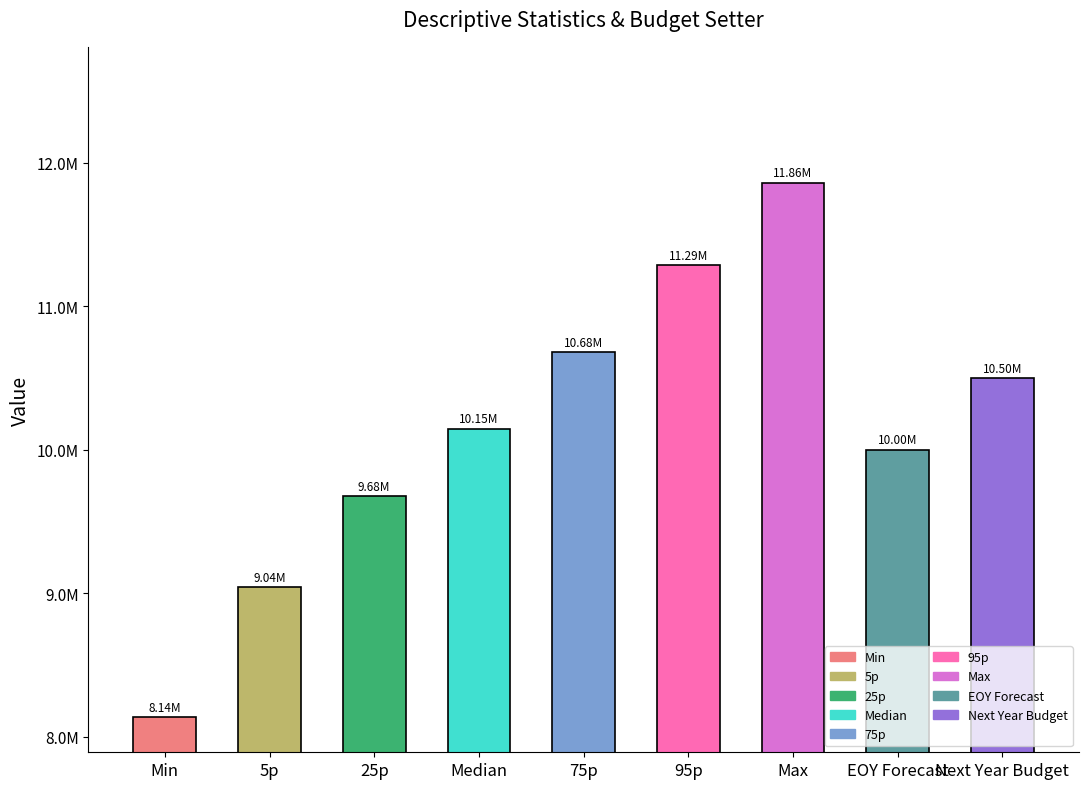

What is the average value?

10147420.0